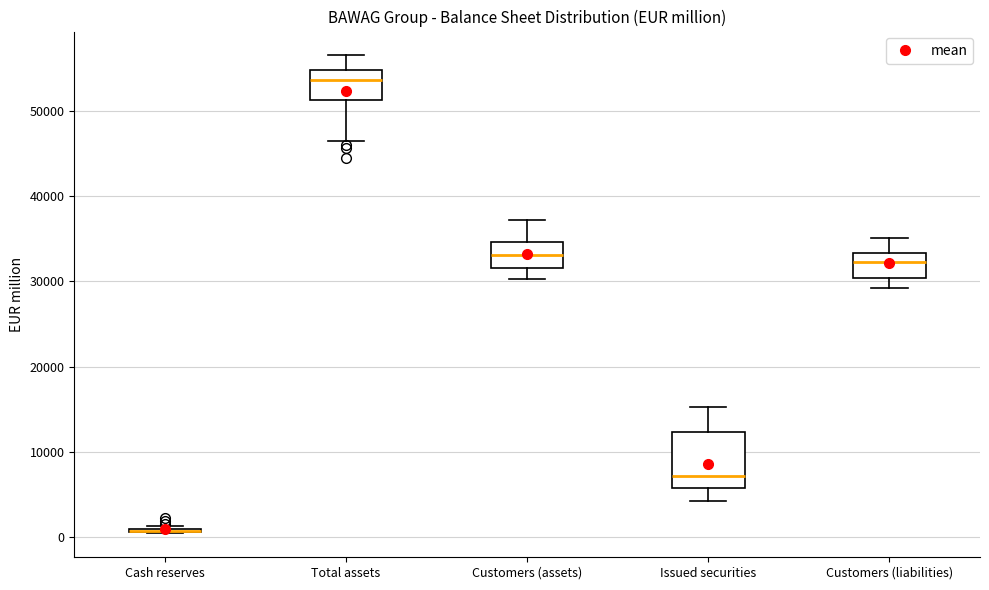

Reading left to right, transcribe this box plot: for each box, give where its median line is, the range the box spans, and where its two whiskers end, as read against the y-axis. The values are not printed on the chart, so give them approximately, as read against the axis.

Cash reserves: box collapsed to a line at 1000, whiskers 0 to 1000
Total assets: median 54000, box 51000 to 55000, whiskers 46000 to 57000
Customers (assets): median 33000, box 32000 to 35000, whiskers 30000 to 37000
Issued securities: median 7000, box 6000 to 12000, whiskers 4000 to 15000
Customers (liabilities): median 32000, box 30000 to 33000, whiskers 29000 to 35000